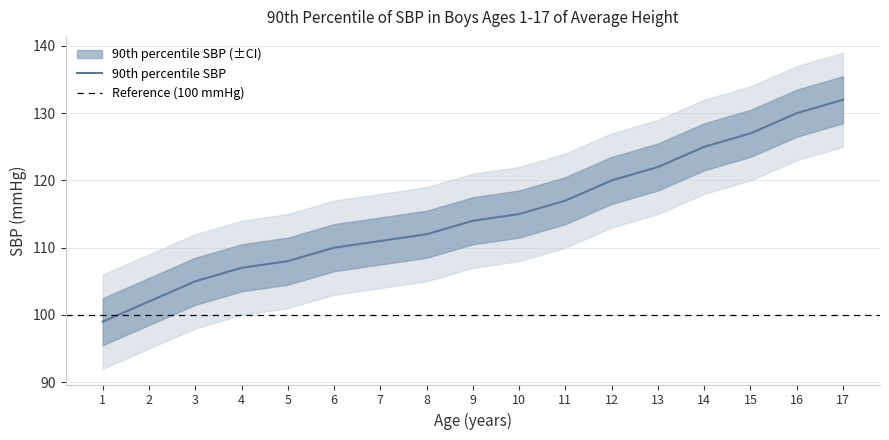

What is the change in value from 3 to 17?

+27